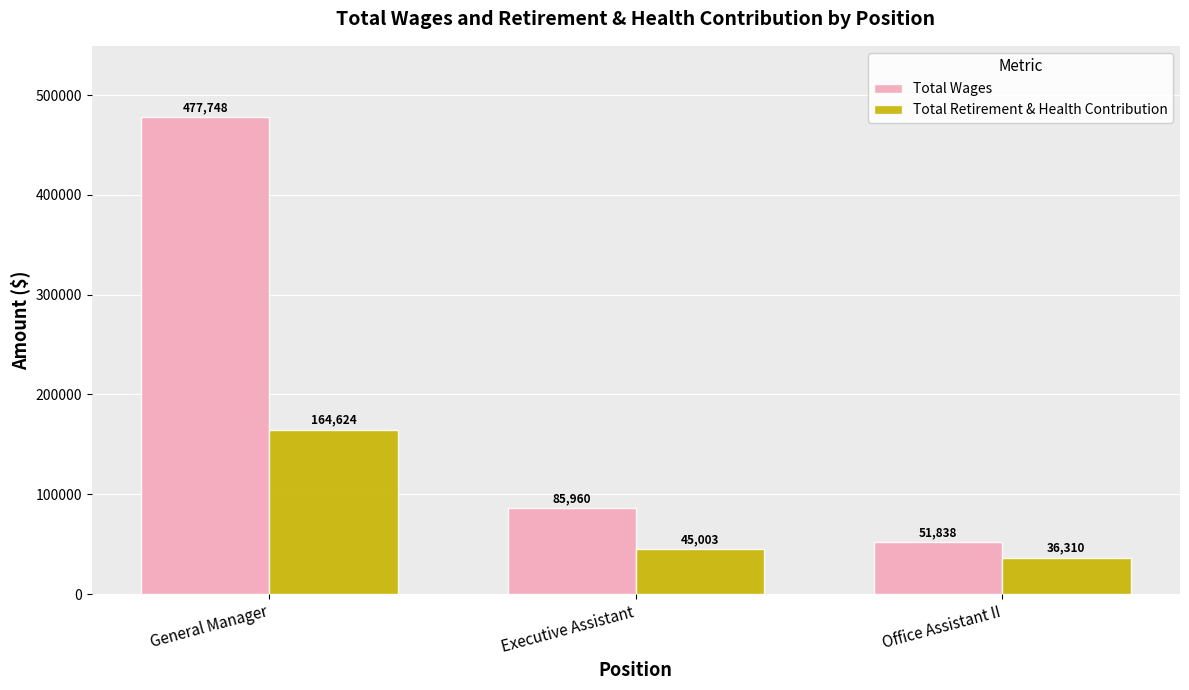

Is it true that Total Retirement & Health Contribution equals 36310 at Office Assistant II?

True